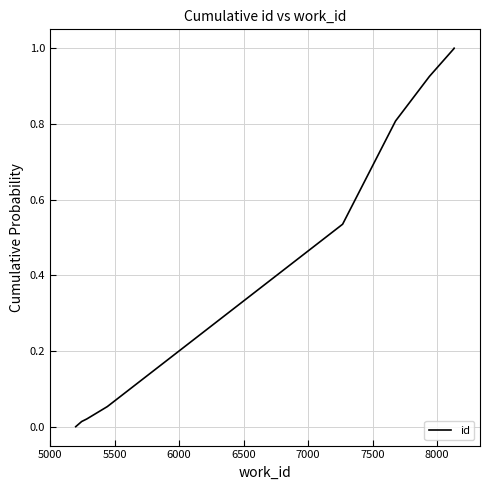

Is this an area chart (filled region under the line)?

No